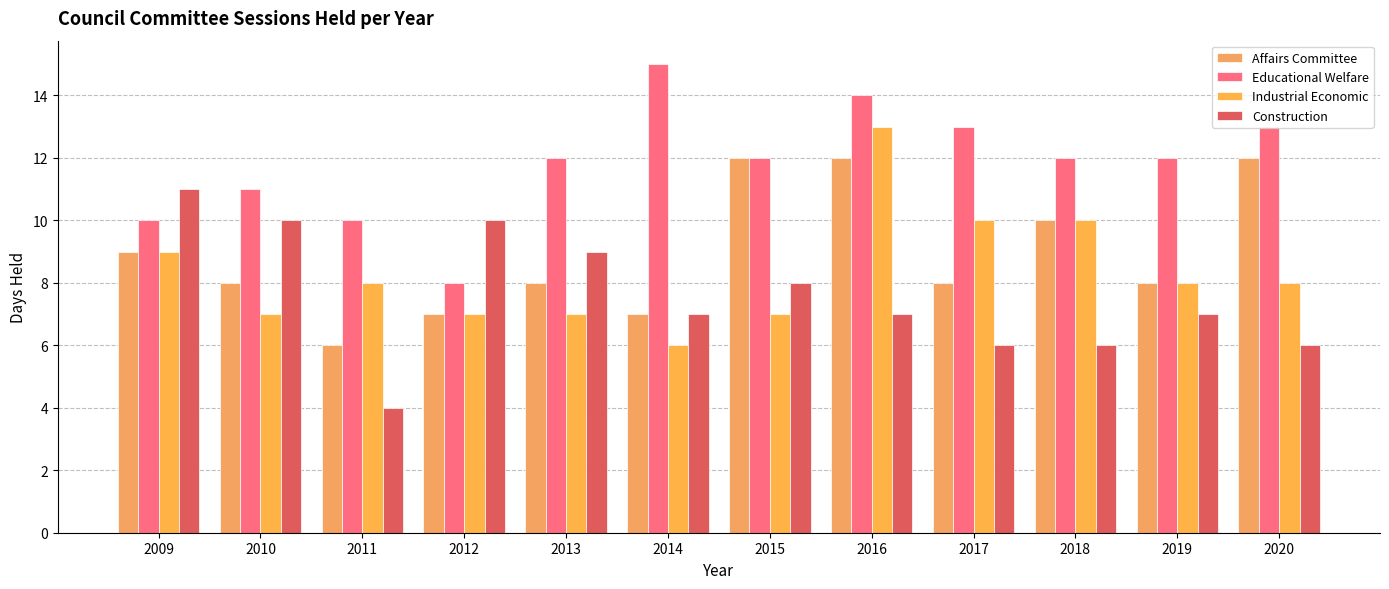

Is it true that Industrial Economic equals 9 at 2009?

True